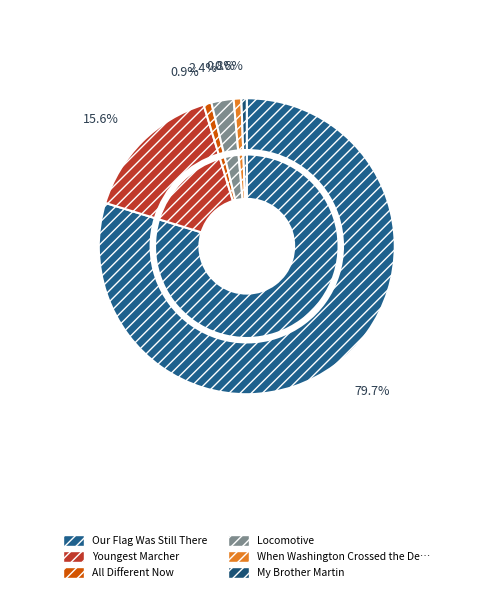

Is Our Flag Was Still There the majority of the pie?

Yes